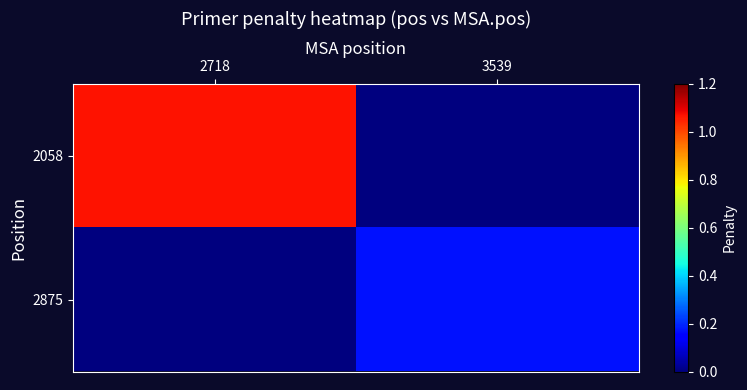

List the series in order of their overall mean, highest first.

2058, 2875